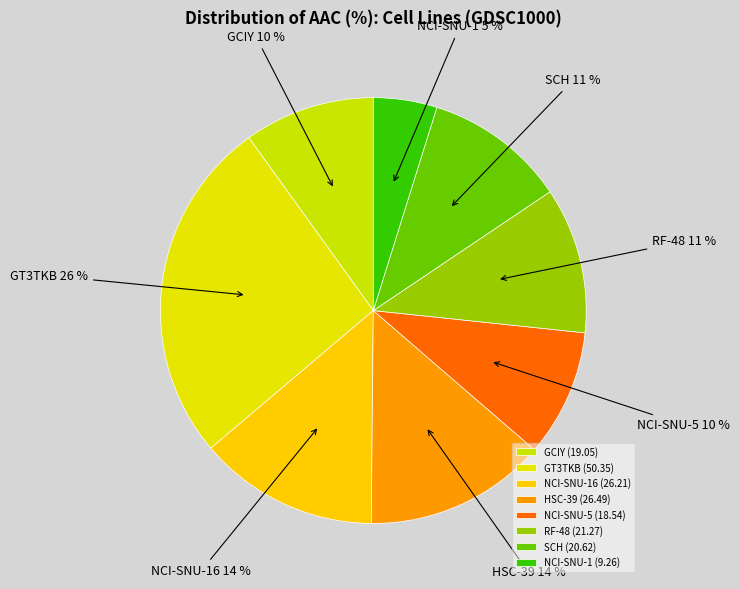

True or false: NCI-SNU-1 accounts for 5% of the total.

True